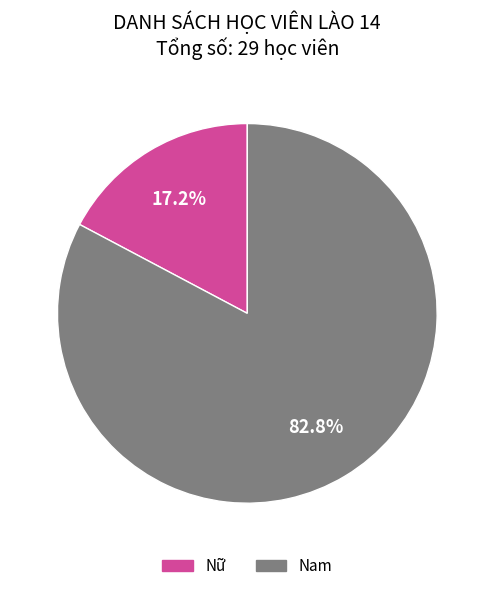

True or false: Nữ accounts for 6% of the total.

False